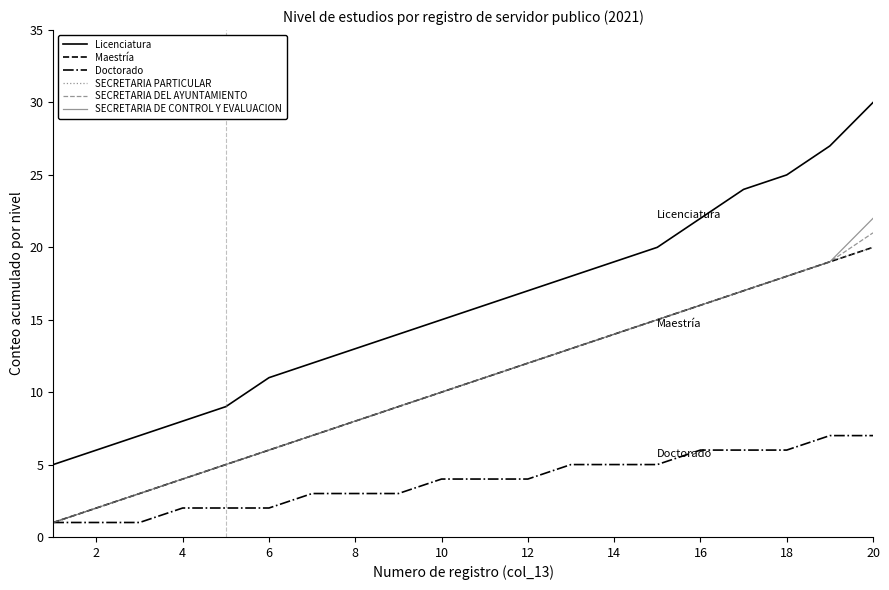

What is the lowest value of the SECRETARIA DEL AYUNTAMIENTO series?

1